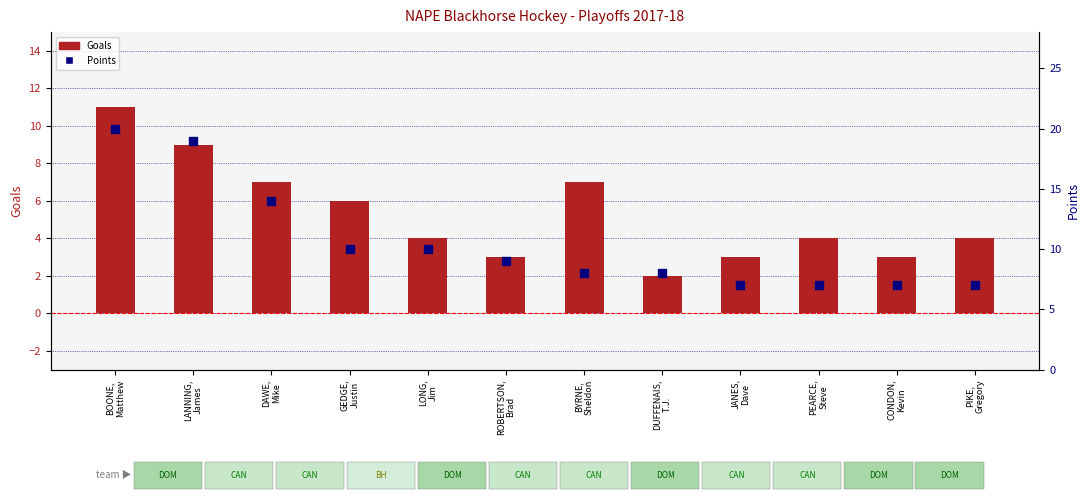

Which series contains the lowest Y value?

Goals